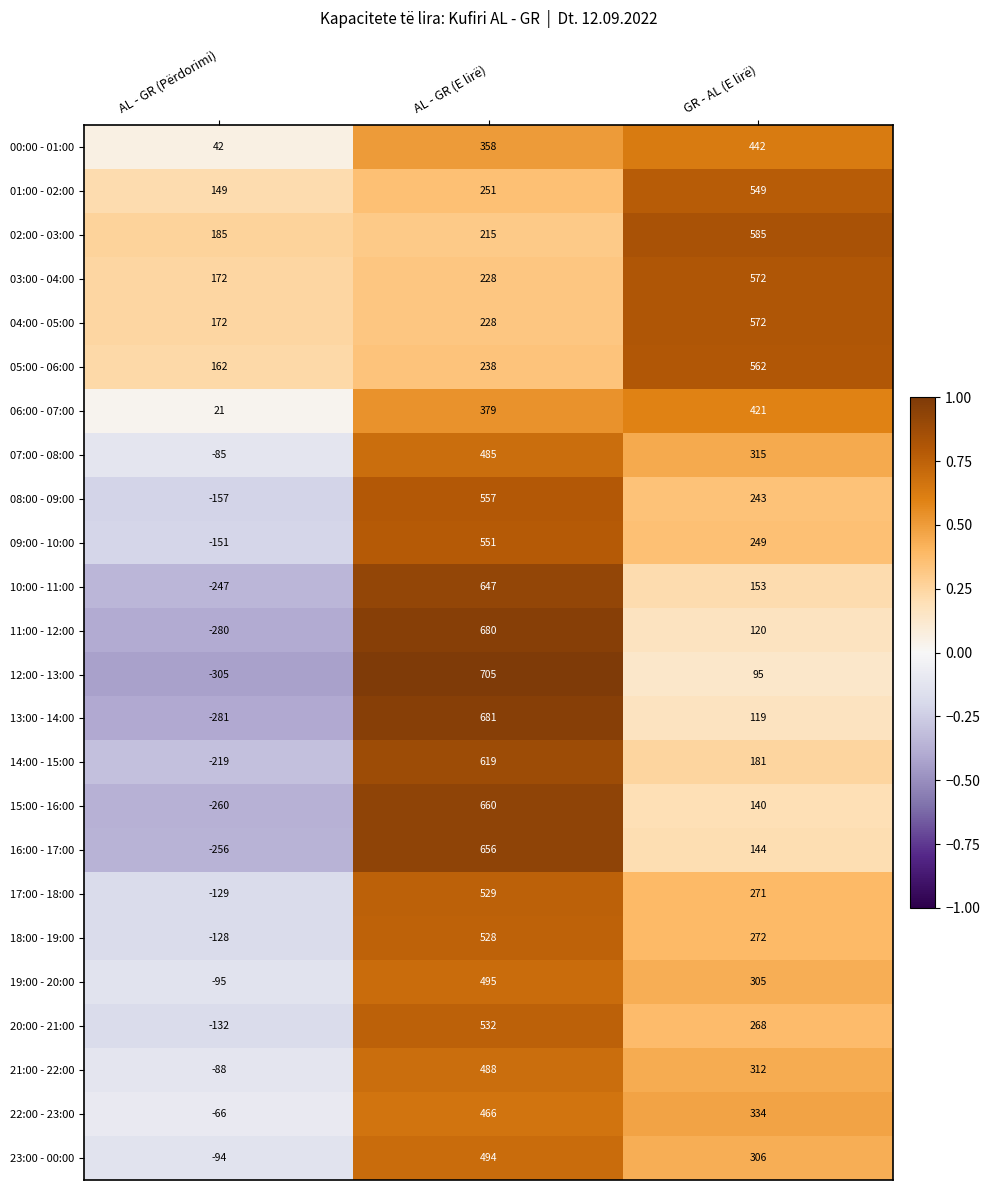

At which category does the chart reach its minimum across all series?

AL - GR (Përdorimi)